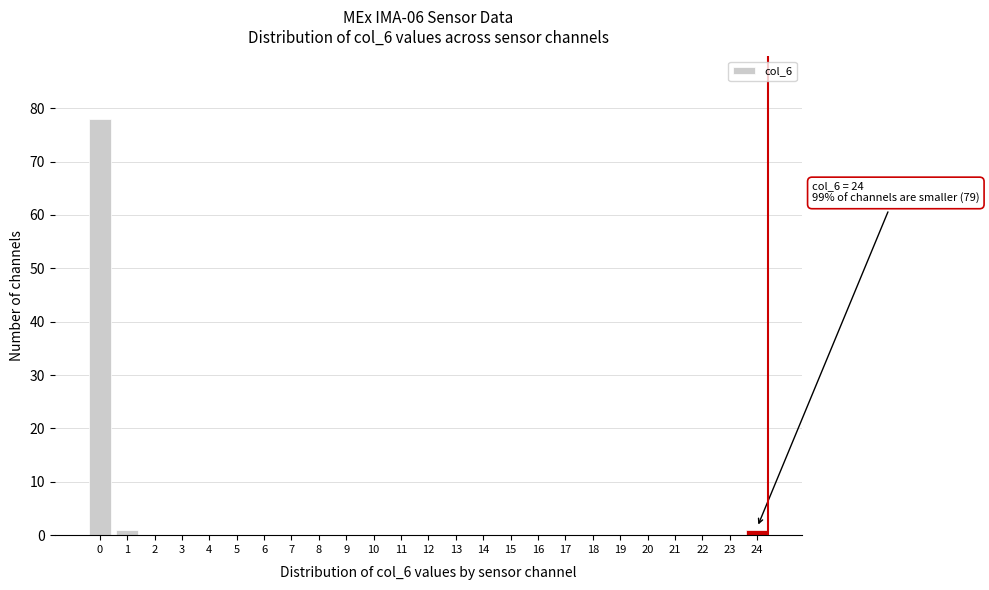

Reading left to right, extract all data points from this chart.

0=78	1=1	2=0	3=0	4=0	5=0	6=0	7=0	8=0	9=0	10=0	11=0	12=0	13=0	14=0	15=0	16=0	17=0	18=0	19=0	20=0	21=0	22=0	23=0	24=1